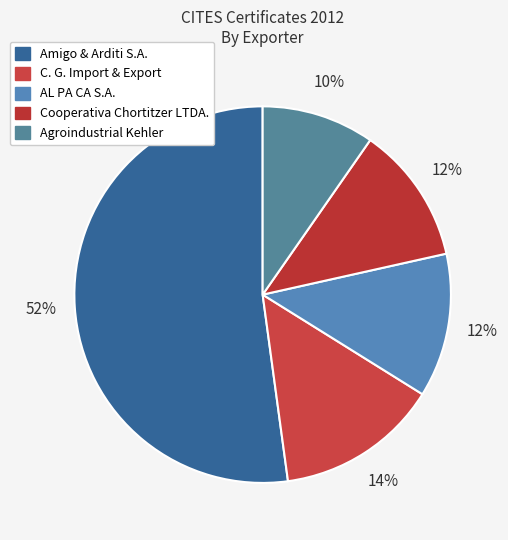

Is there any slice that represents more than half of the pie?

Yes